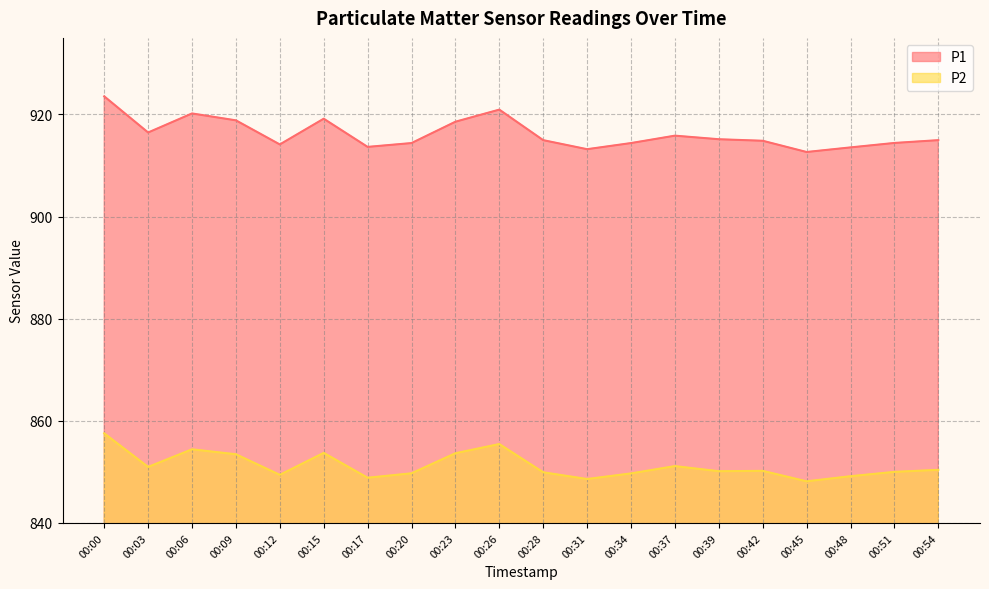

How many lines are shown in the chart?

2